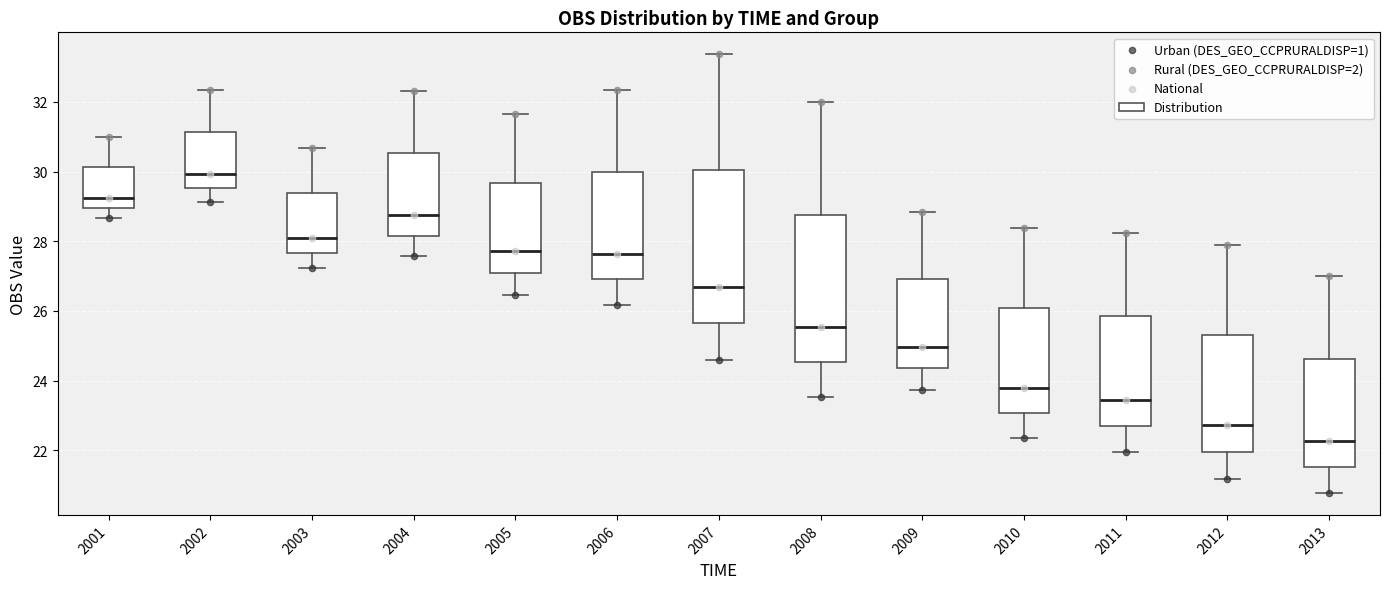

Which box has the lowest median line?

2013